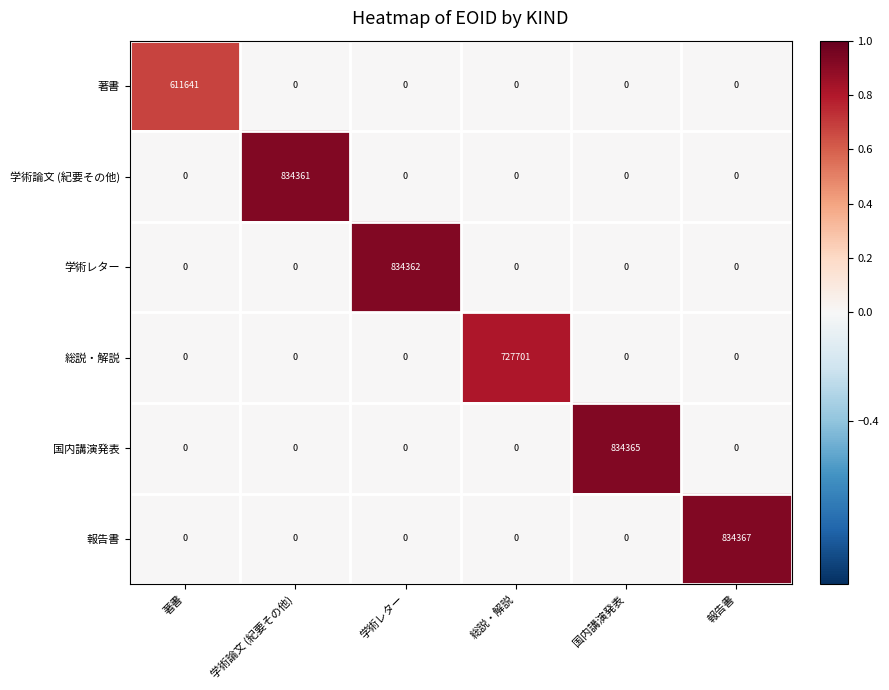

What is the total value across all series at 国内講演発表?

834365